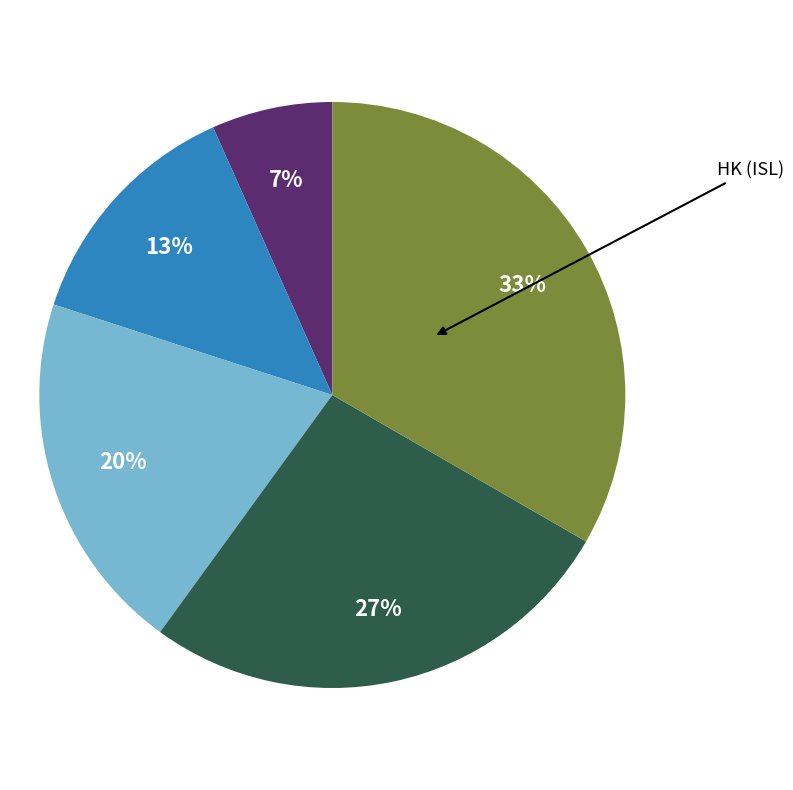

Is there any slice that represents more than half of the pie?

No